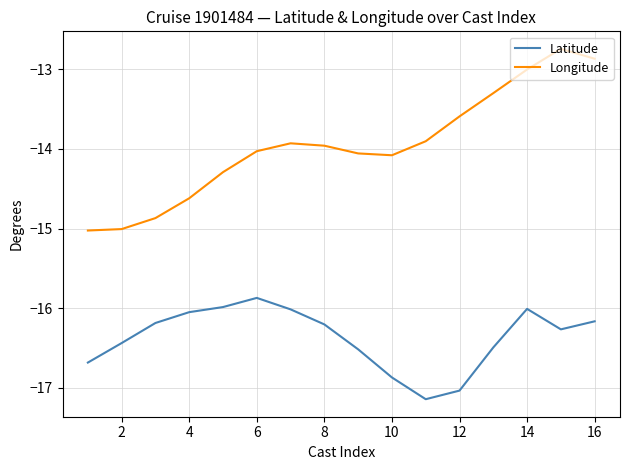

List the series in order of their peak value, highest first.

Longitude, Latitude